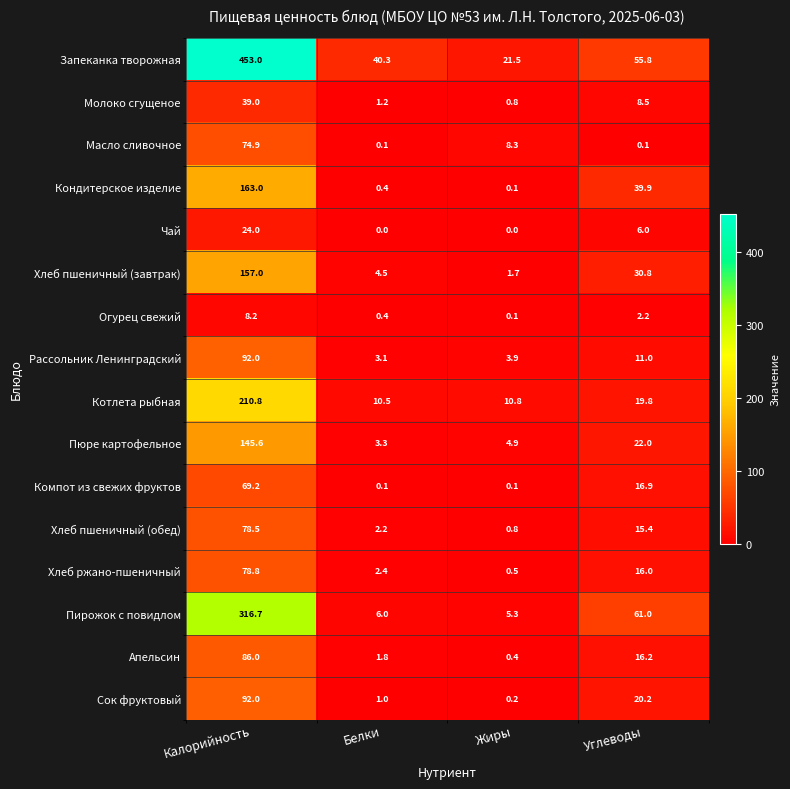

True or false: Запеканка творожная has a value of 55.8 at Углеводы.

True